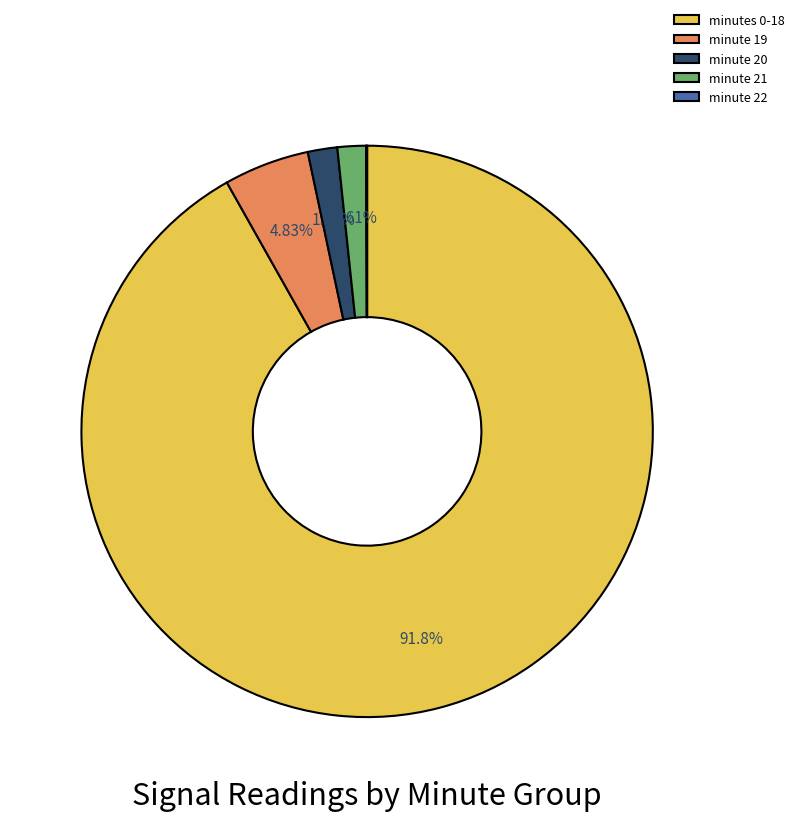

Do minute 20 and minute 21 together represent more than half of the pie?

No